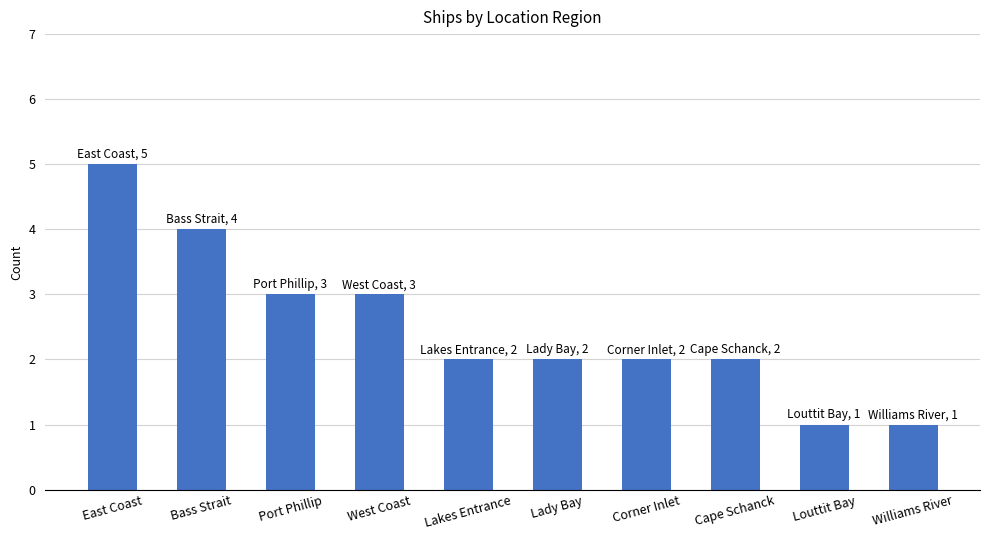

Are the bars grouped side by side (vs. stacked)?

No